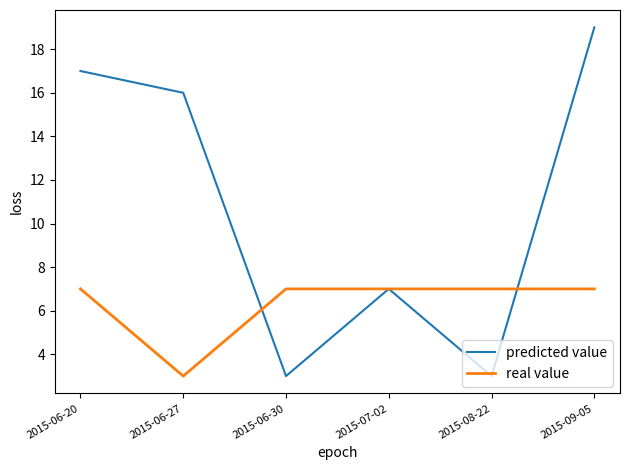

What is the lowest value of the predicted value series?

3